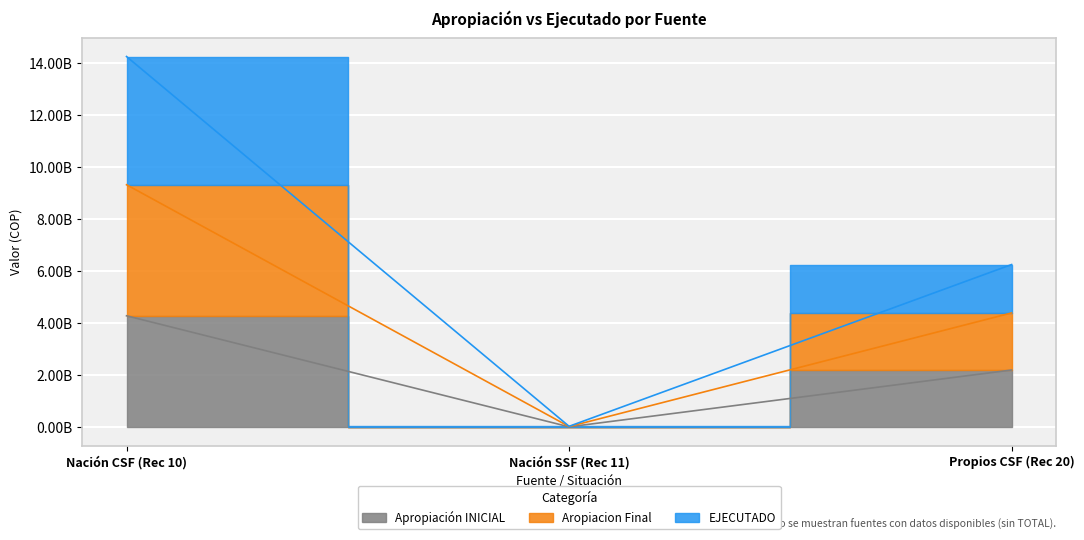

Where does the Aropiacion Final series first go above 6246068986?

Nación CSF (Rec 10)